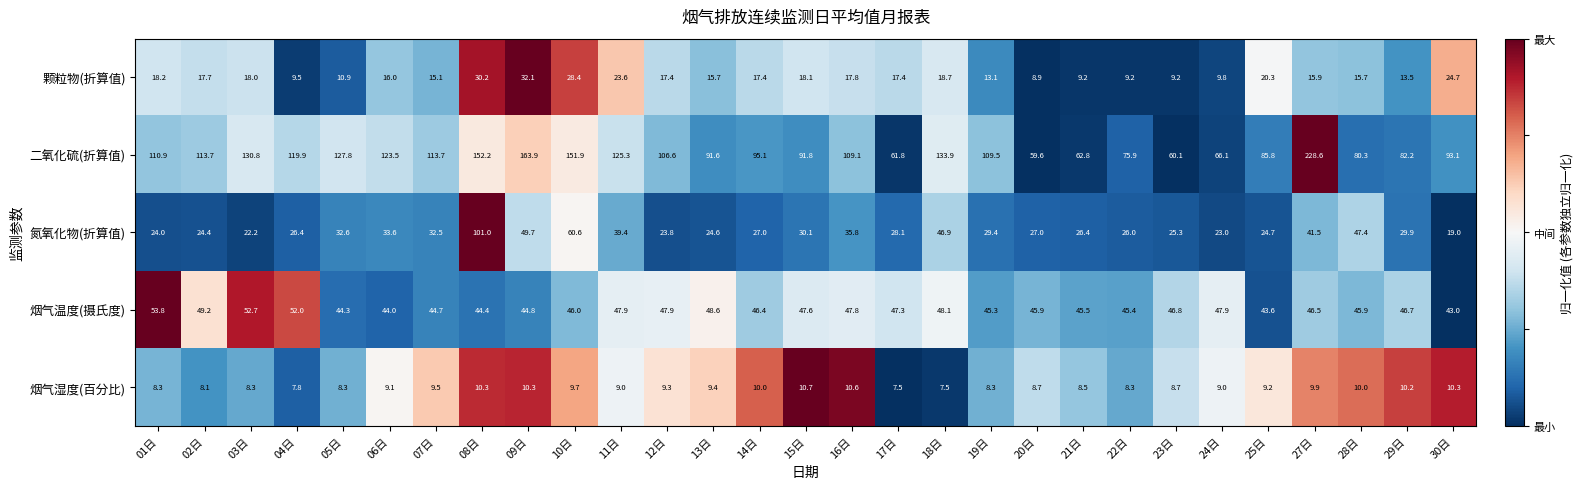

At which category does the chart reach its peak across all series?

27日